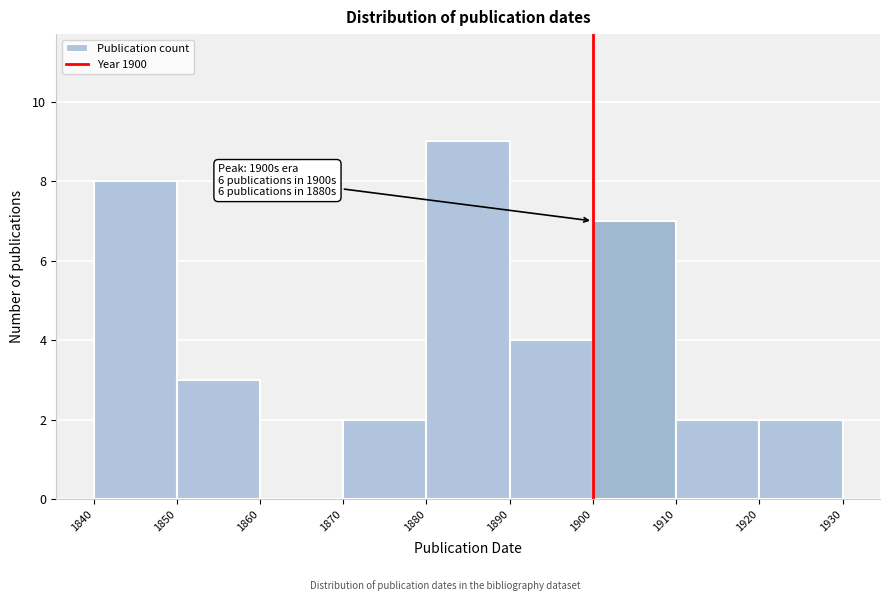

Over which range of the x-axis is the bar tallest?

1880 to 1890